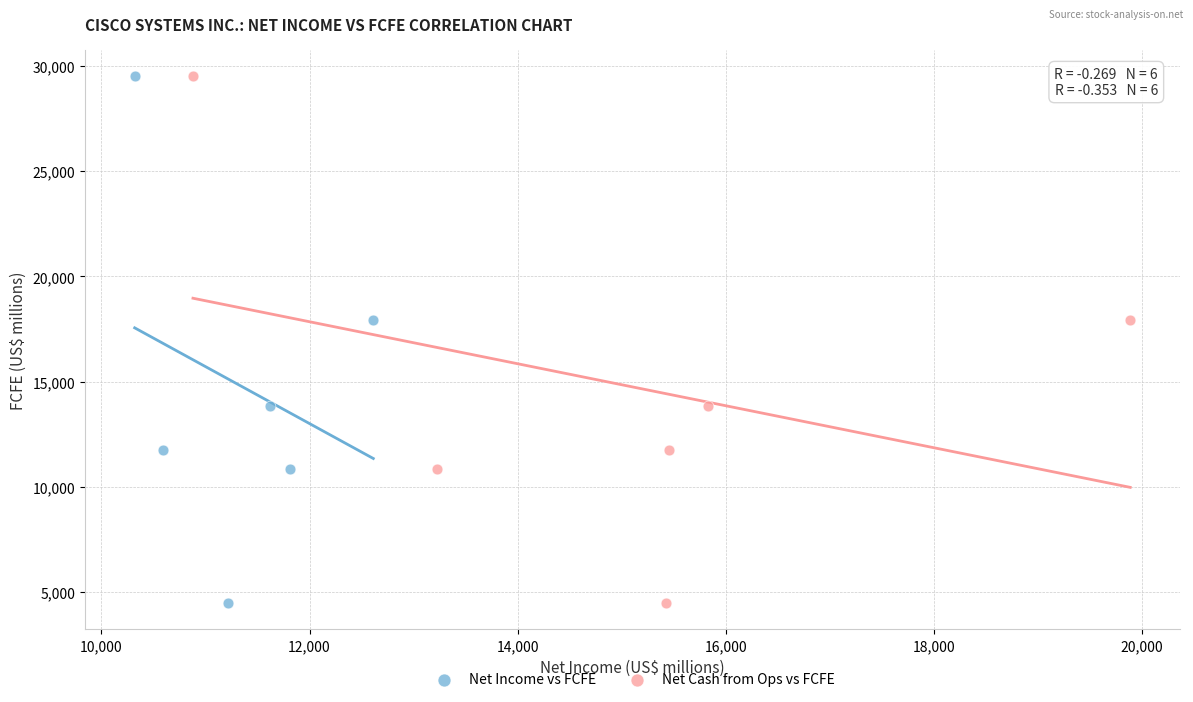

What are all the series names shown in the legend?

Net Income vs FCFE, Net Cash from Ops vs FCFE